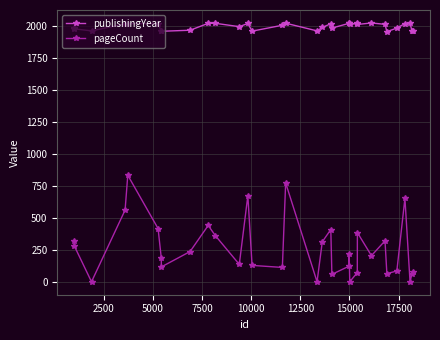

True or false: publishingYear and pageCount intersect in this chart.

False